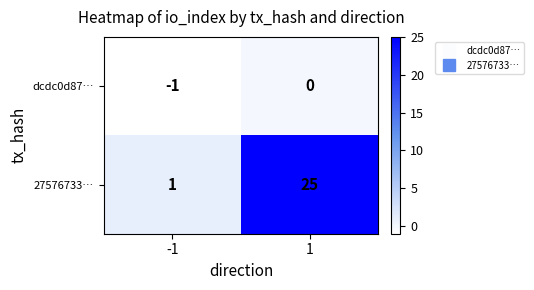

Rank the series by their average value, from lowest to highest.

dcdc0d87…, 27576733…